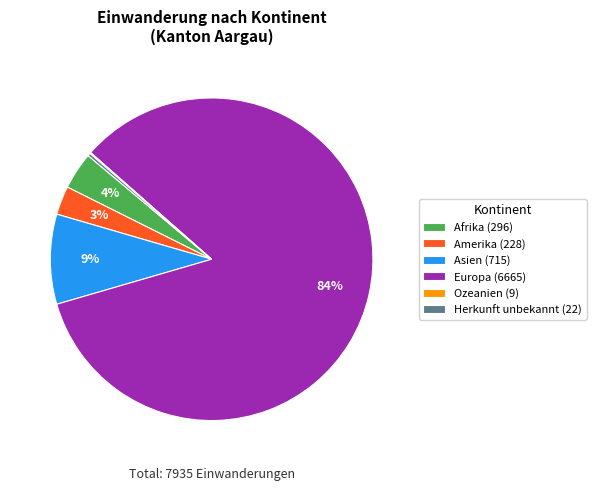

What percentage is the Amerika slice, to the nearest percent?

3%